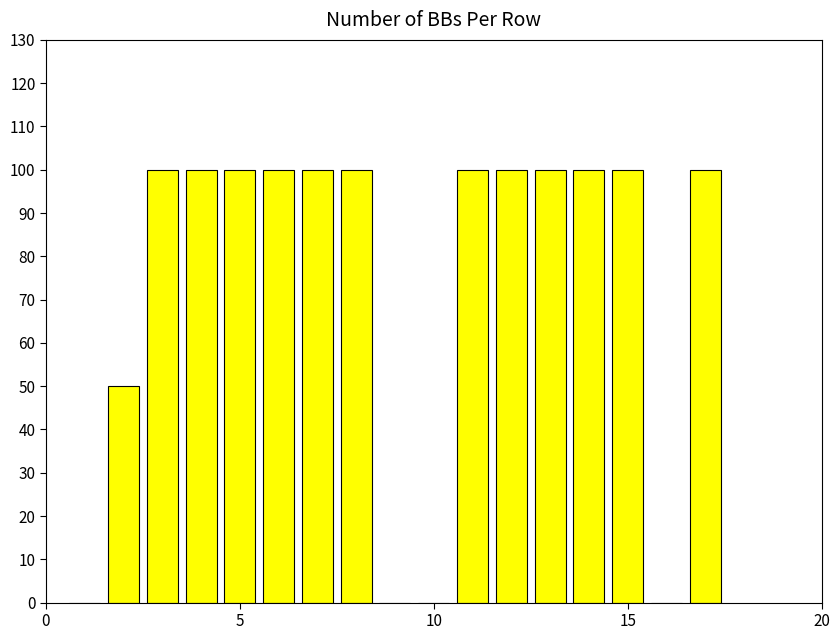

What is the maximum value shown in the chart?

100